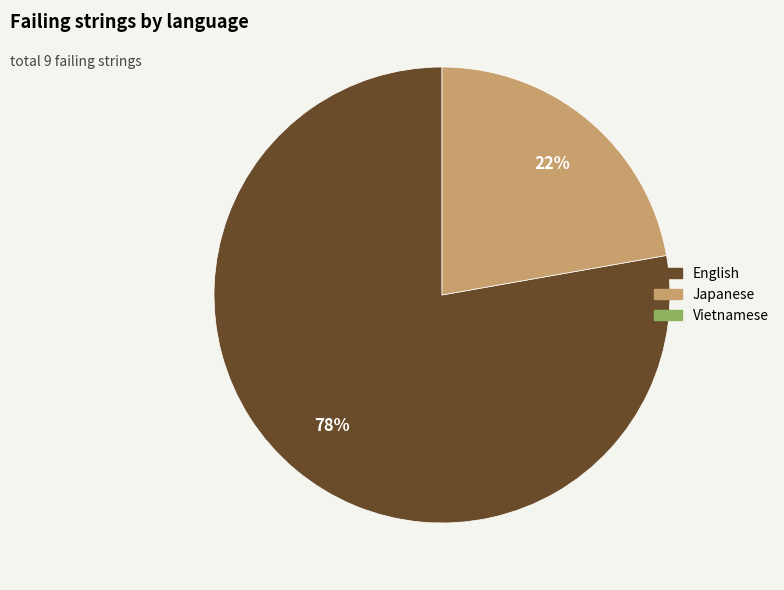

Does any single category account for the majority?

Yes